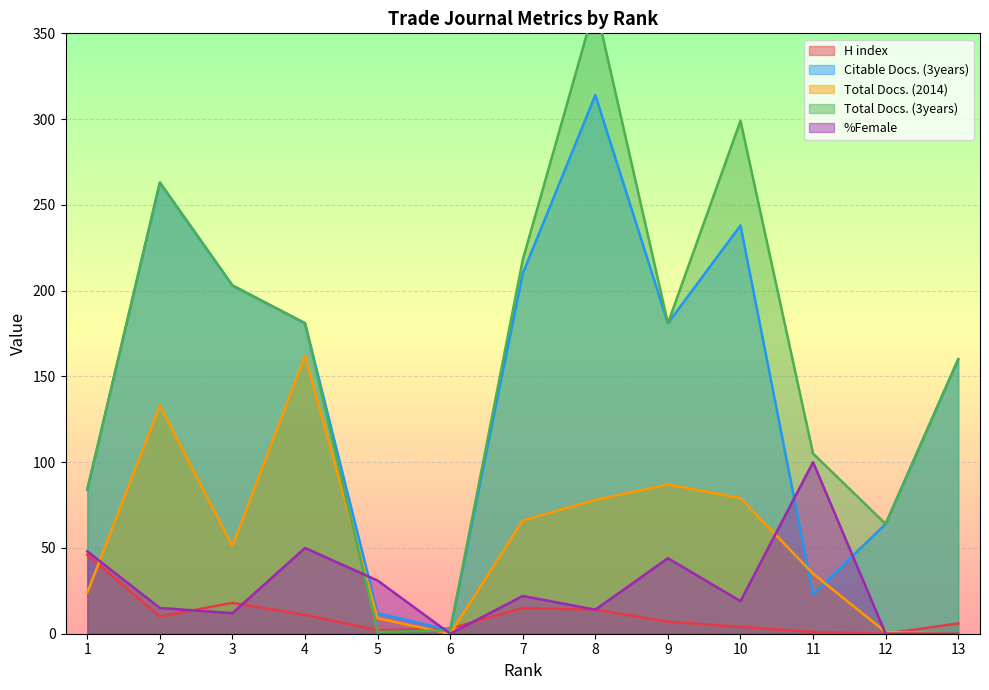

How many interior local peaks does the H index series have?

2